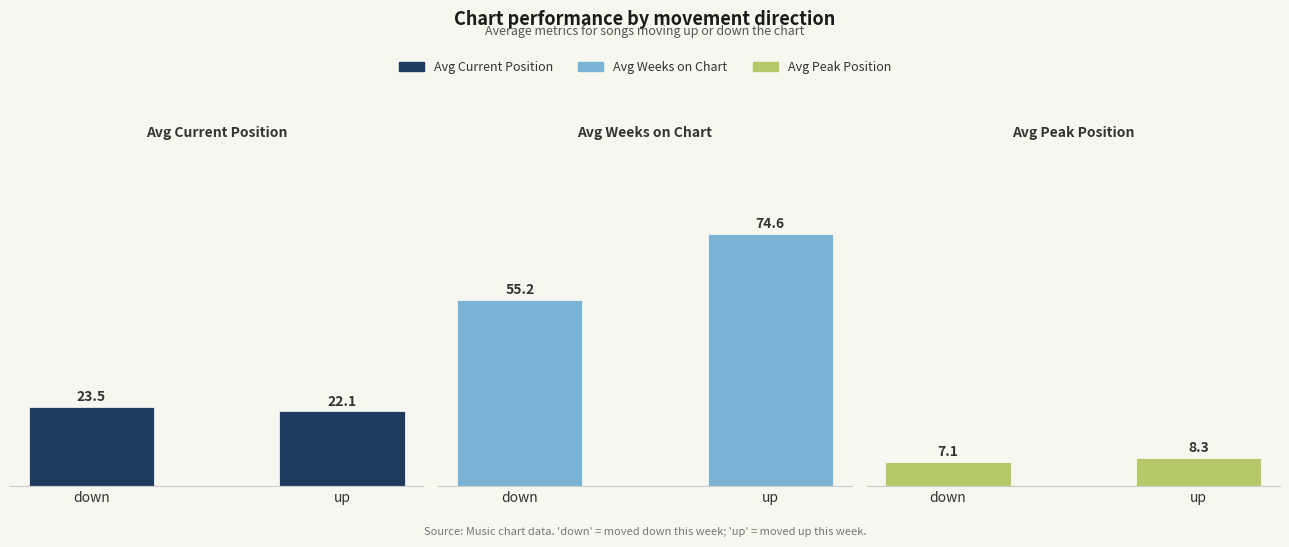

What is the difference between the maximum and minimum values in the Avg Current Position series?

1.4